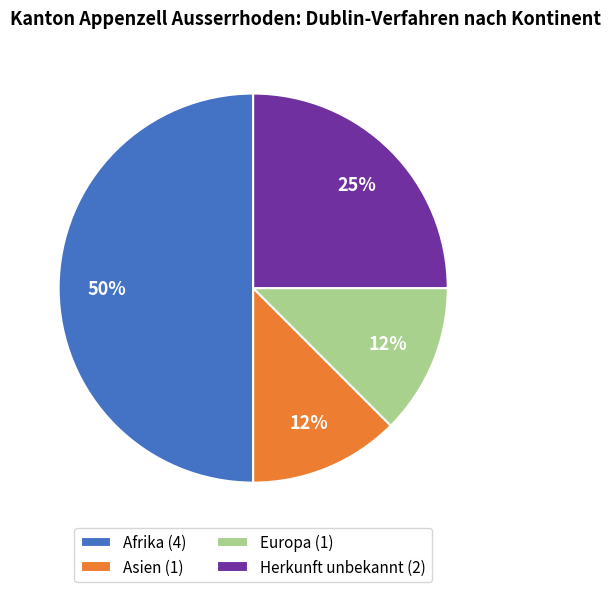

Which slice is the largest?

Afrika (4)